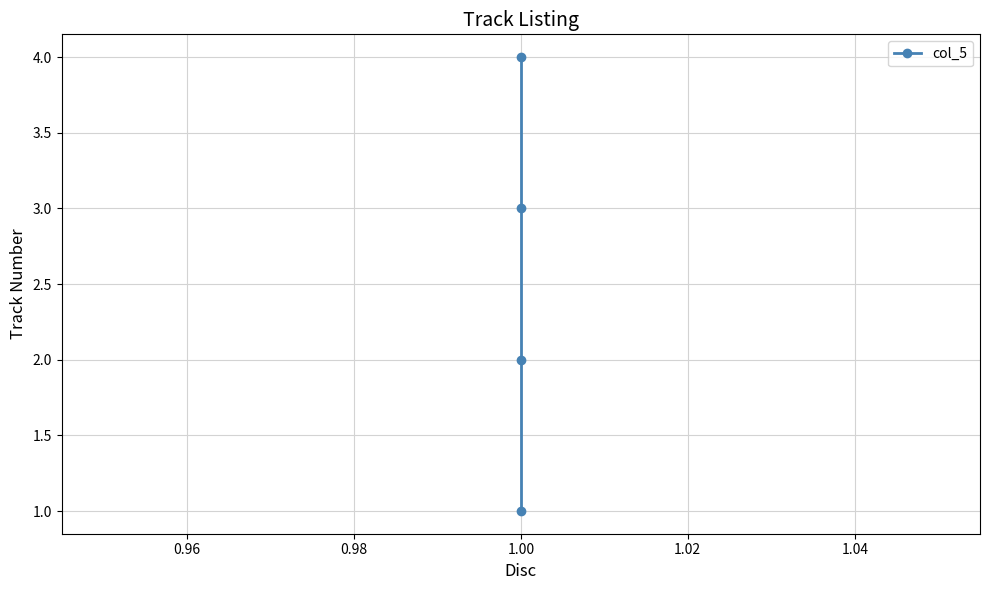

How many lines are shown in the chart?

1